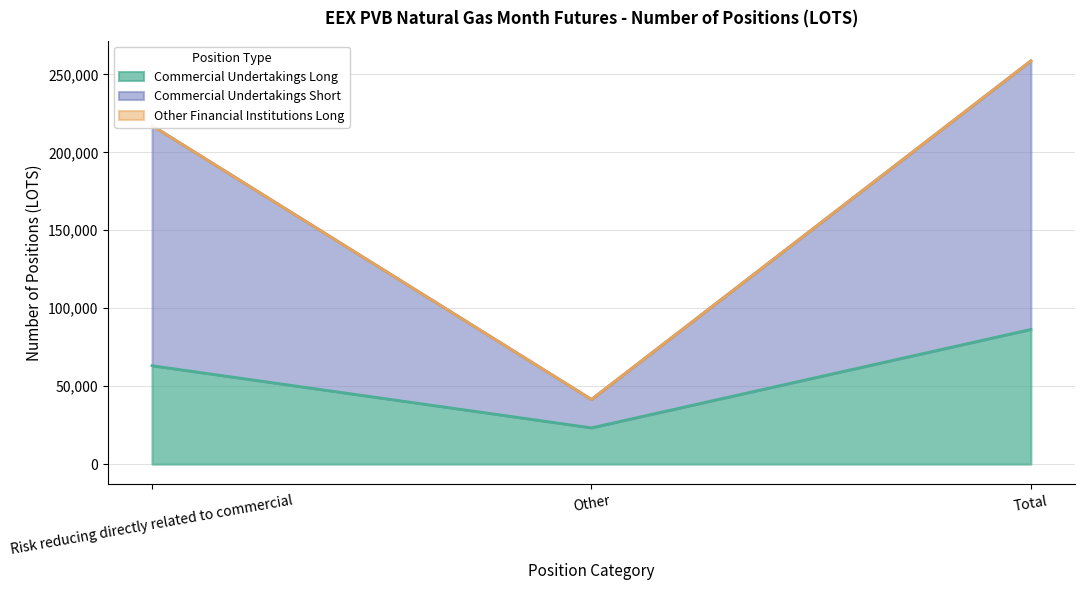

List the labels in order of Commercial Undertakings Long value, largest first.

Total, Risk reducing directly related to commercial, Other